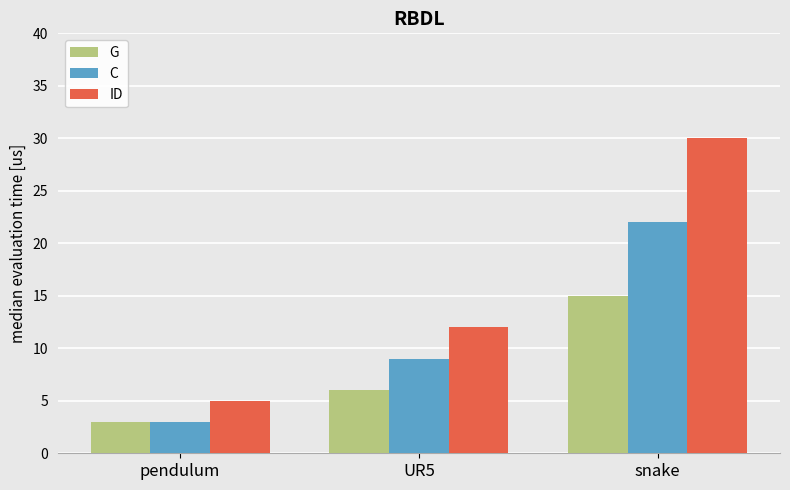

List the series in order of their overall mean, lowest first.

G, C, ID